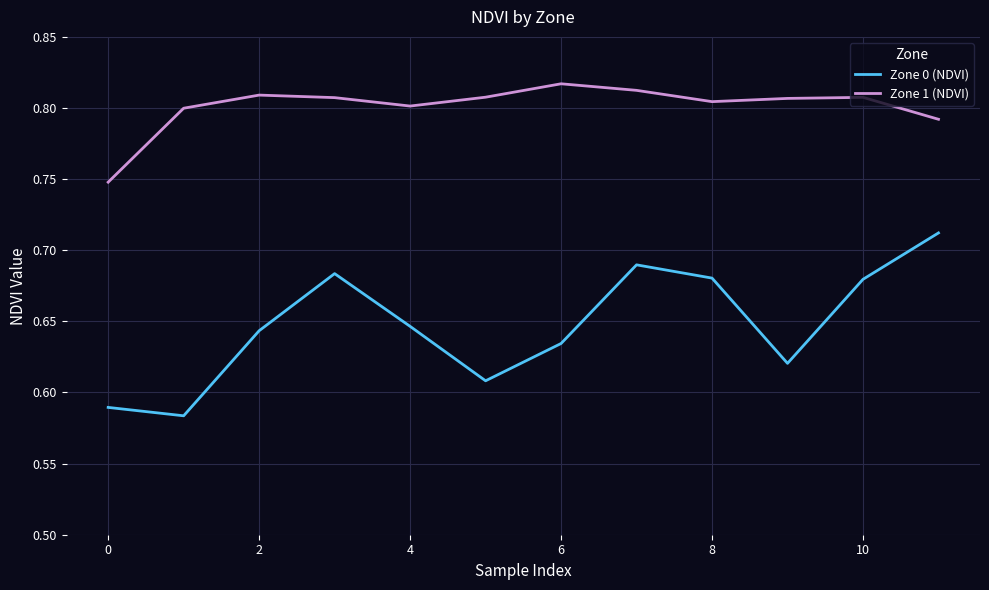

True or false: Zone 0 (NDVI) and Zone 1 (NDVI) cross at least once.

False